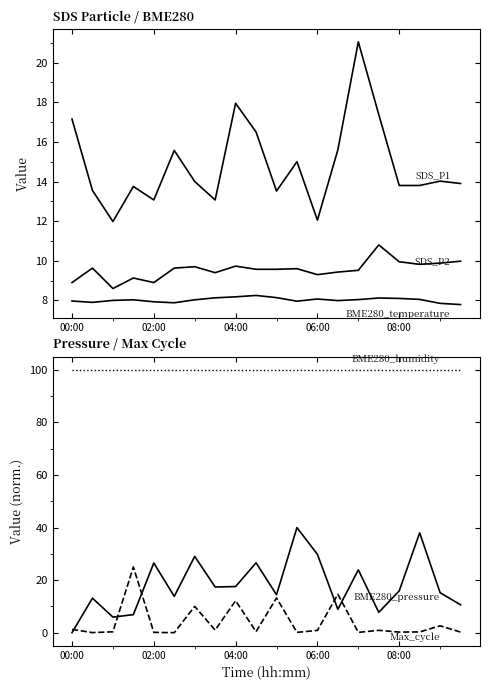

Which series has the largest total across all categories?

BME280_humidity